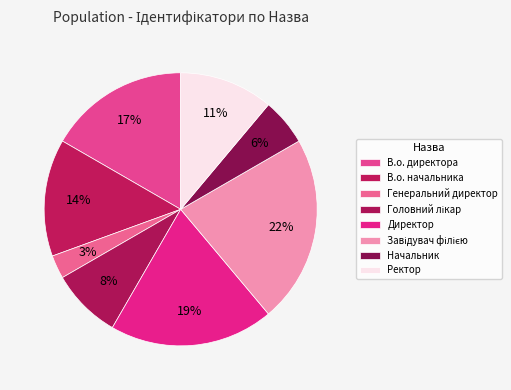

The В.о. директора slice represents 17% of the pie. True or false?

True